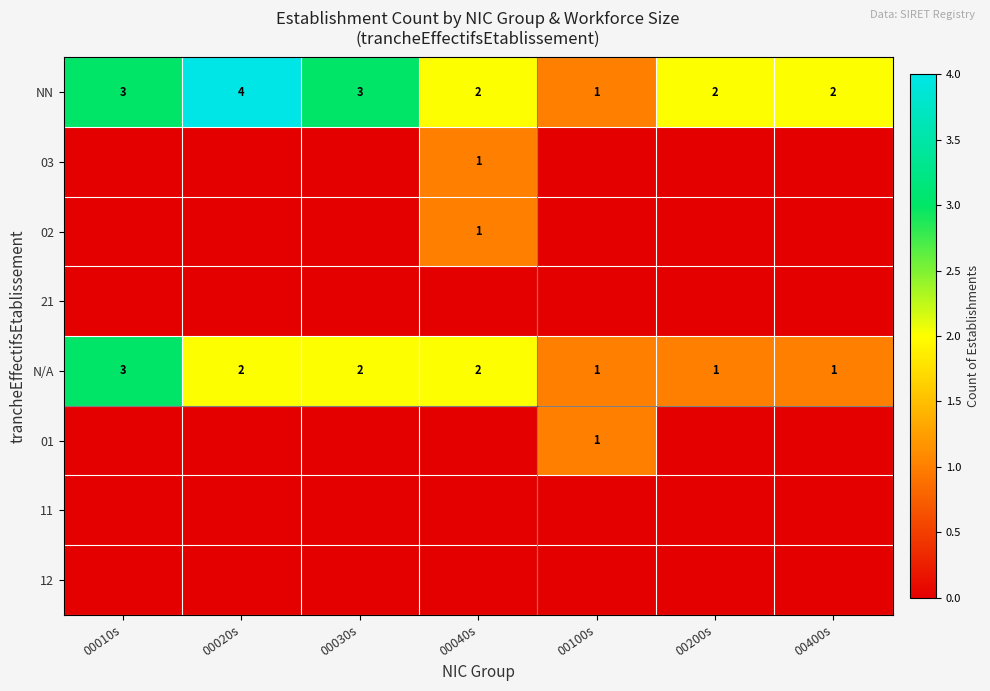

At which label does NN first exceed 2?

00010s